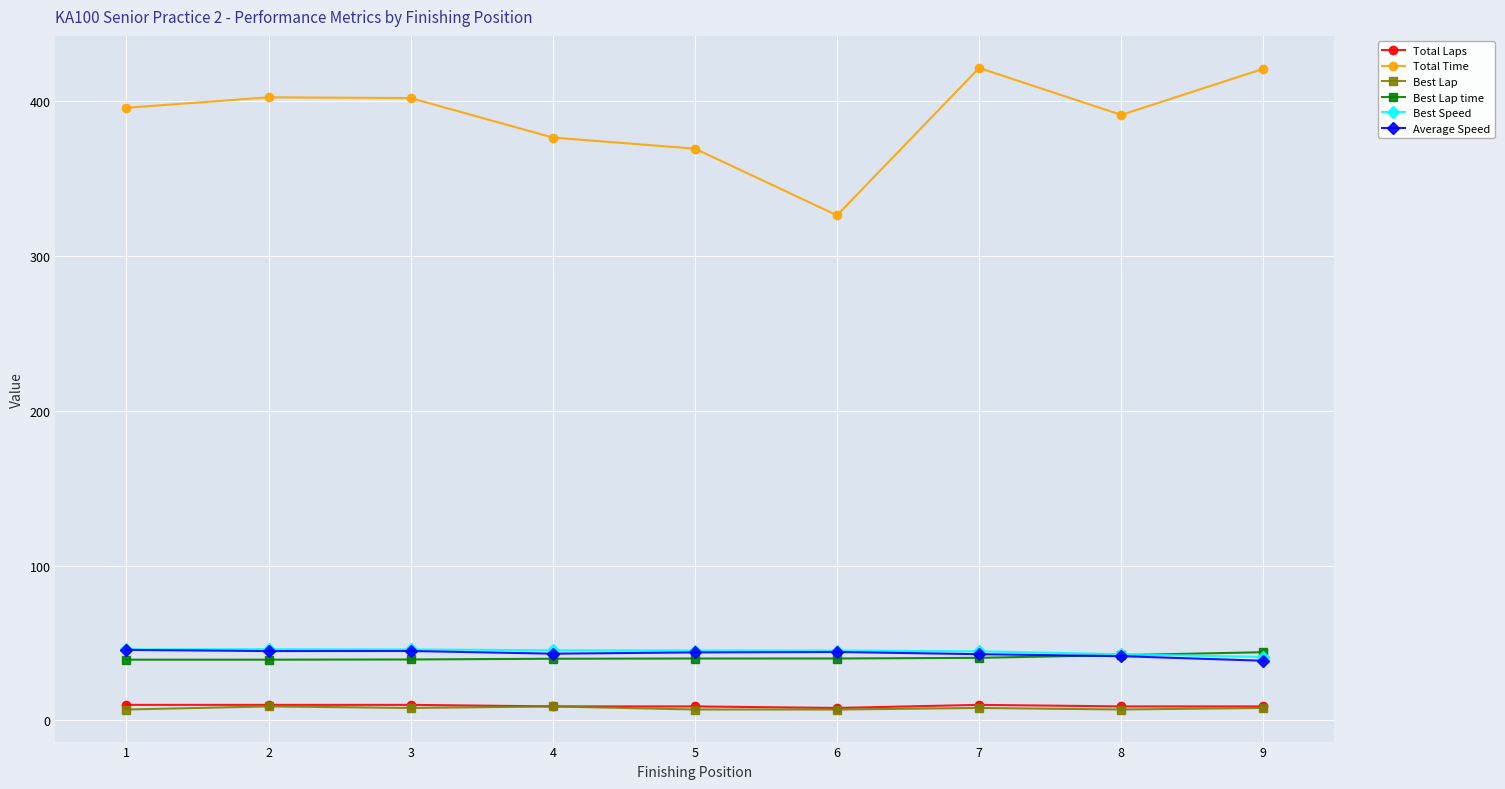

True or false: Average Speed and Total Time cross at least once.

False